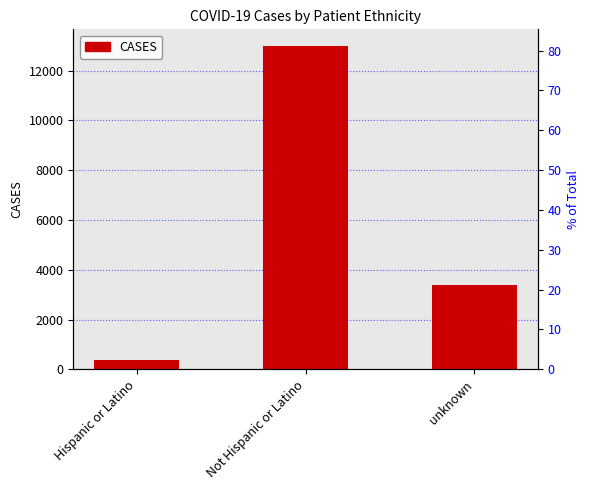

The value at Hispanic or Latino is 561. True or false?

False